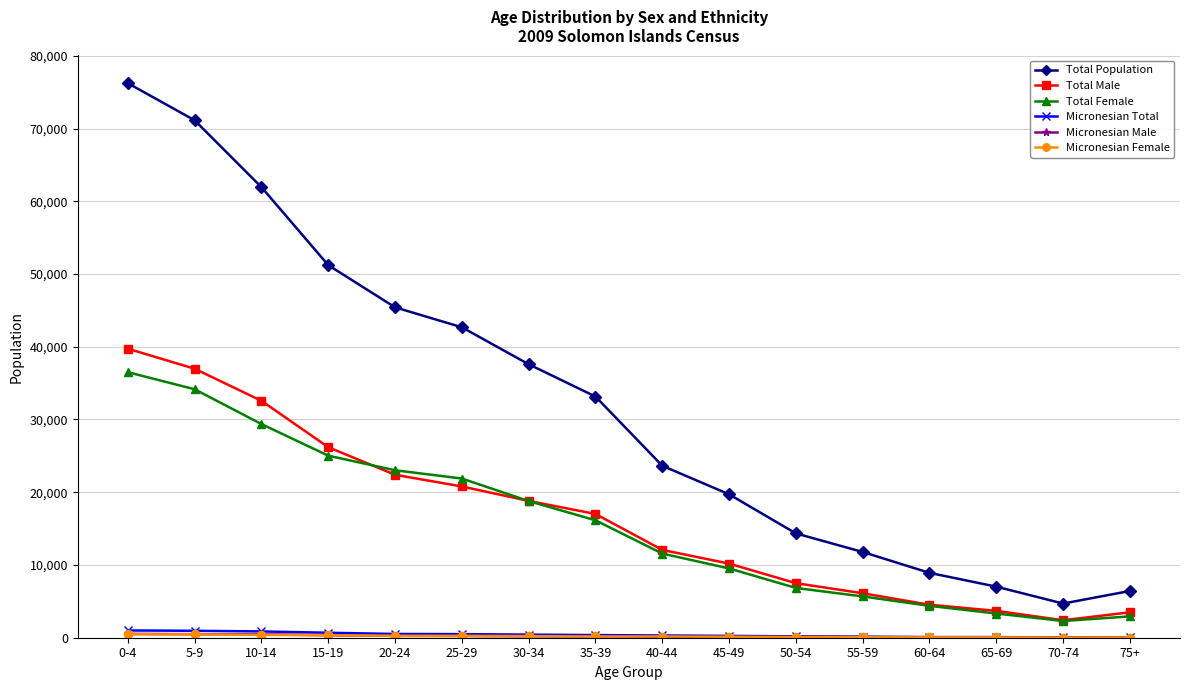

Is this an area chart (filled region under the line)?

No